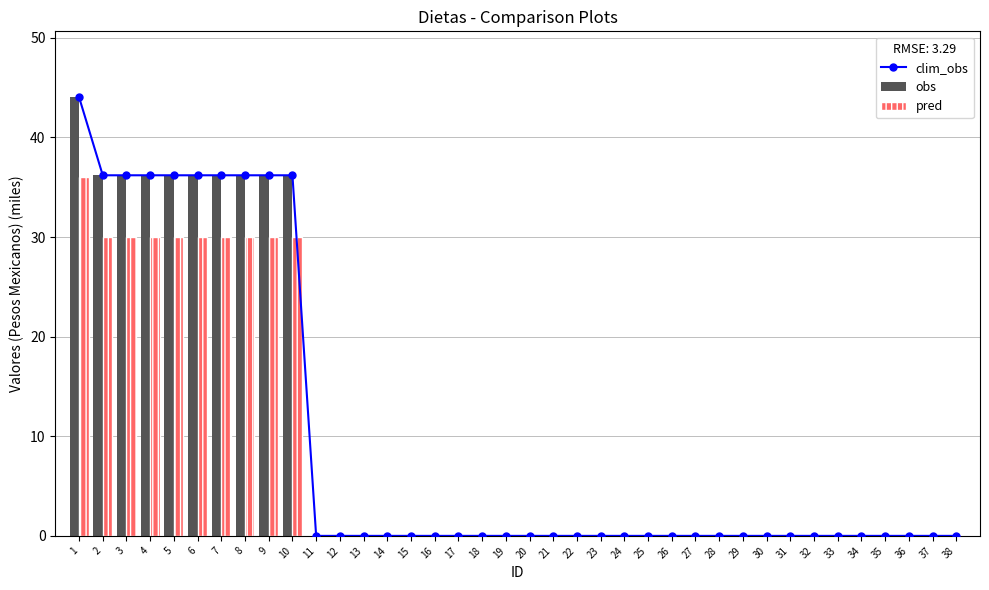

Which category has the highest value across all series?

1